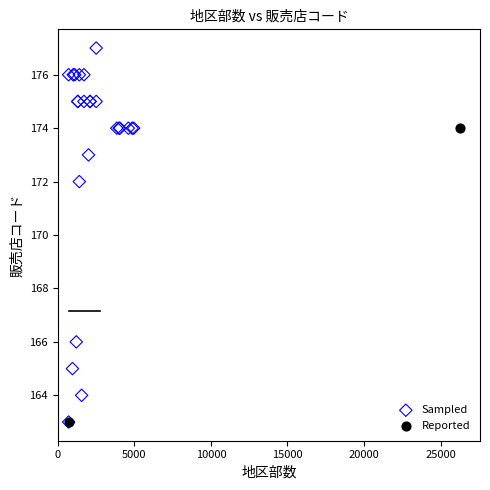

What are all the series names shown in the legend?

Sampled, Reported